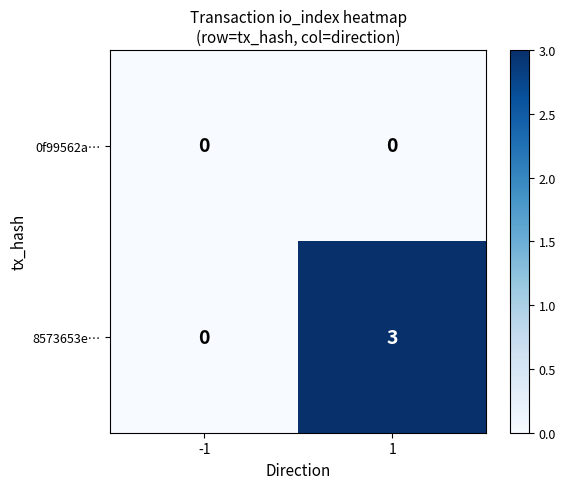

What is the spread (max minus min) of values at 1?

3